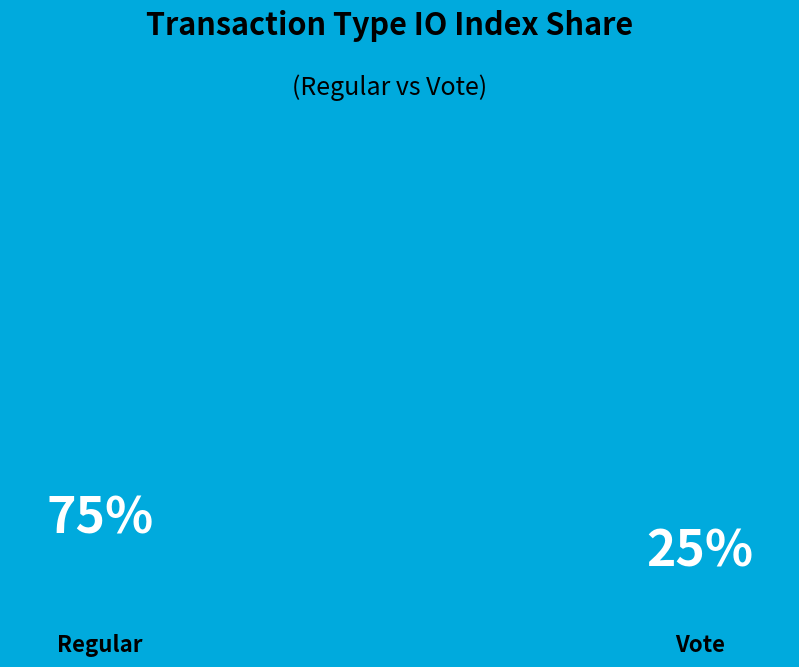

Which category has the smallest portion of the pie?

Vote